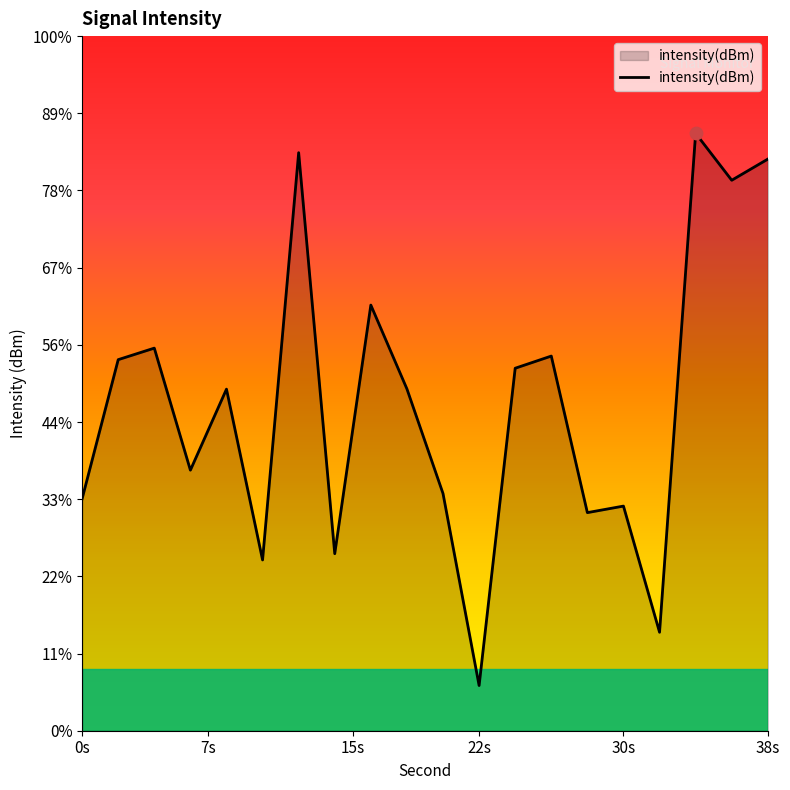

Which has a higher value, 6 or 26?

26